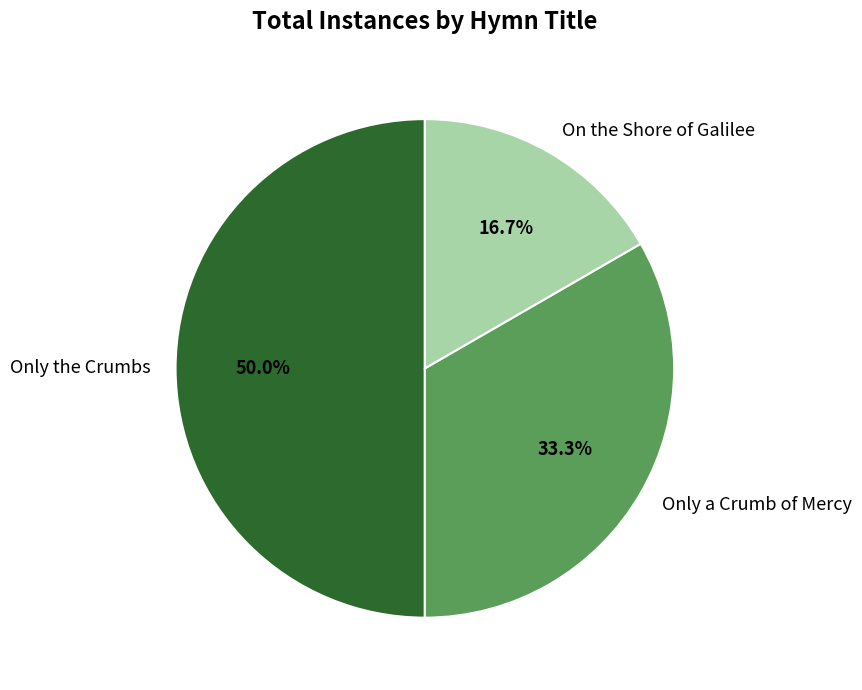

To the nearest percent, what is the average slice percentage?

33%